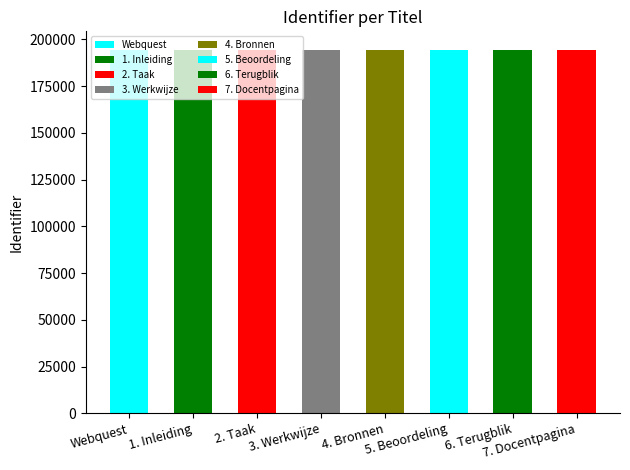

What is the label of the 2nd bar from the left?

1. Inleiding